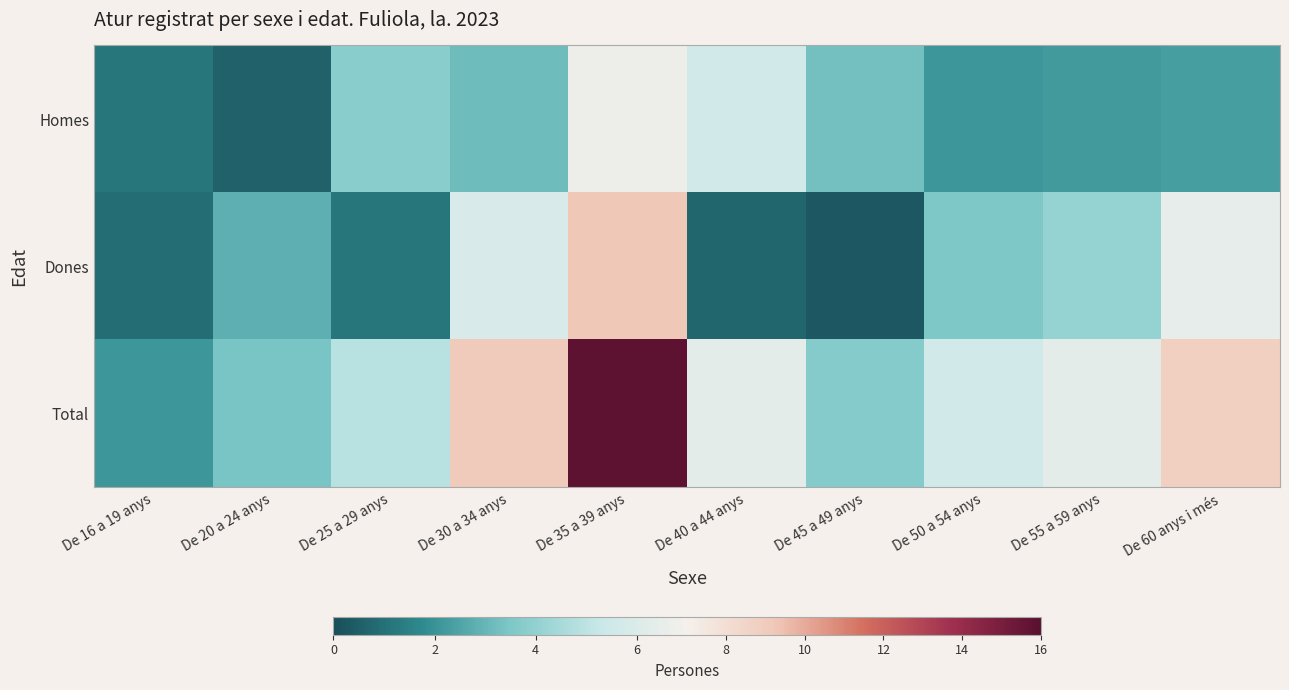

Reading right to left, list all the values displayed in this chart.

Homes: De 60 anys i més=2.3	De 55 a 59 anys=2.2	De 50 a 54 anys=2.1	De 45 a 49 anys=3.3	De 40 a 44 anys=5.6	De 35 a 39 anys=6.7	De 30 a 34 anys=3.2	De 25 a 29 anys=3.8	De 20 a 24 anys=0.6	De 16 a 19 anys=1.2
Dones: De 60 anys i més=6.4	De 55 a 59 anys=4.1	De 50 a 54 anys=3.5	De 45 a 49 anys=0.3	De 40 a 44 anys=0.7	De 35 a 39 anys=9.2	De 30 a 34 anys=5.9	De 25 a 29 anys=1.2	De 20 a 24 anys=2.8	De 16 a 19 anys=0.9
Total: De 60 anys i més=8.8	De 55 a 59 anys=6.3	De 50 a 54 anys=5.6	De 45 a 49 anys=3.7	De 40 a 44 anys=6.3	De 35 a 39 anys=15.8	De 30 a 34 anys=9.1	De 25 a 29 anys=4.9	De 20 a 24 anys=3.4	De 16 a 19 anys=2.1